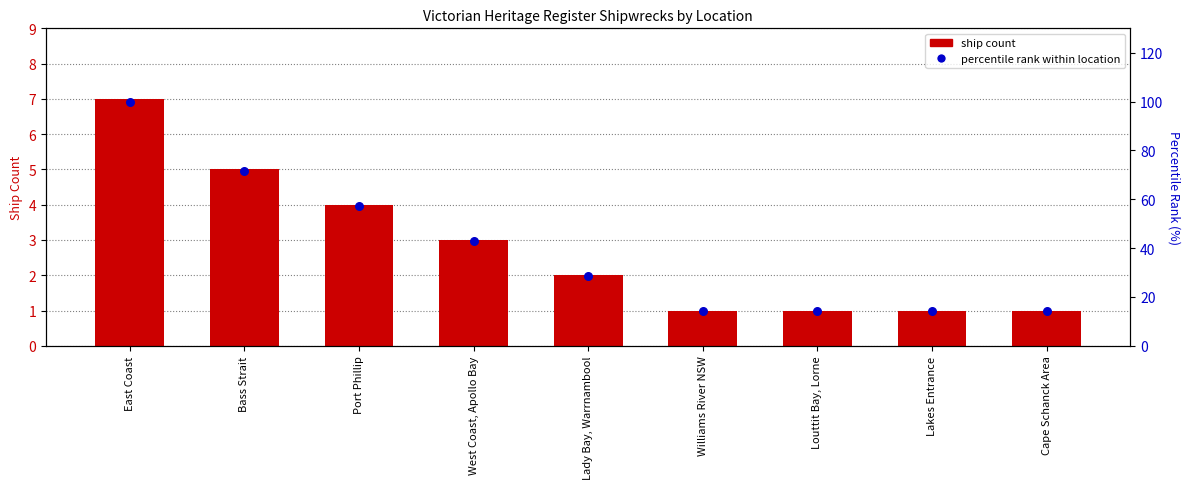

What is the total value across all series at Cape Schanck Area?

15.3